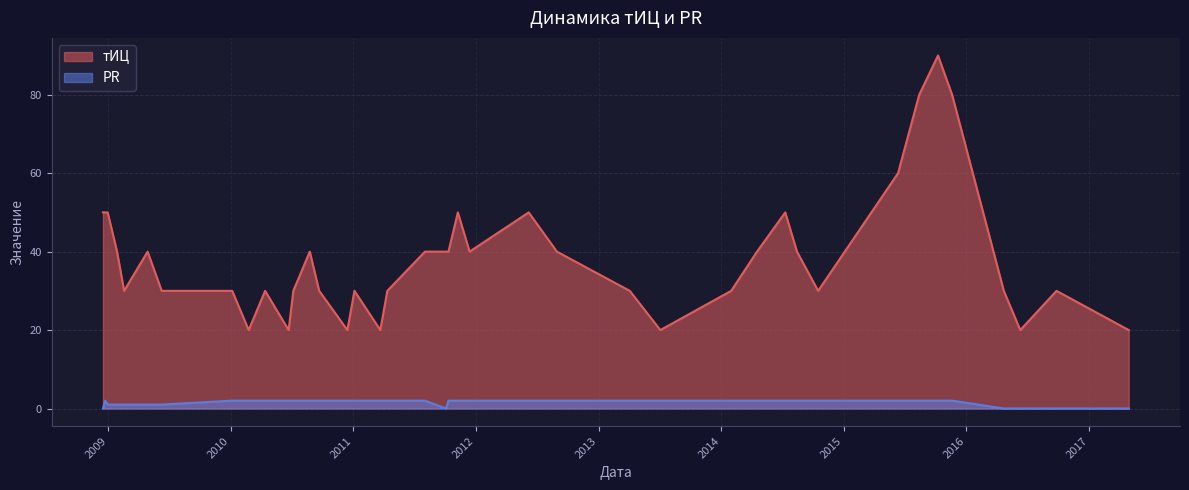

List the series in order of their overall mean, lowest first.

PR, тИЦ